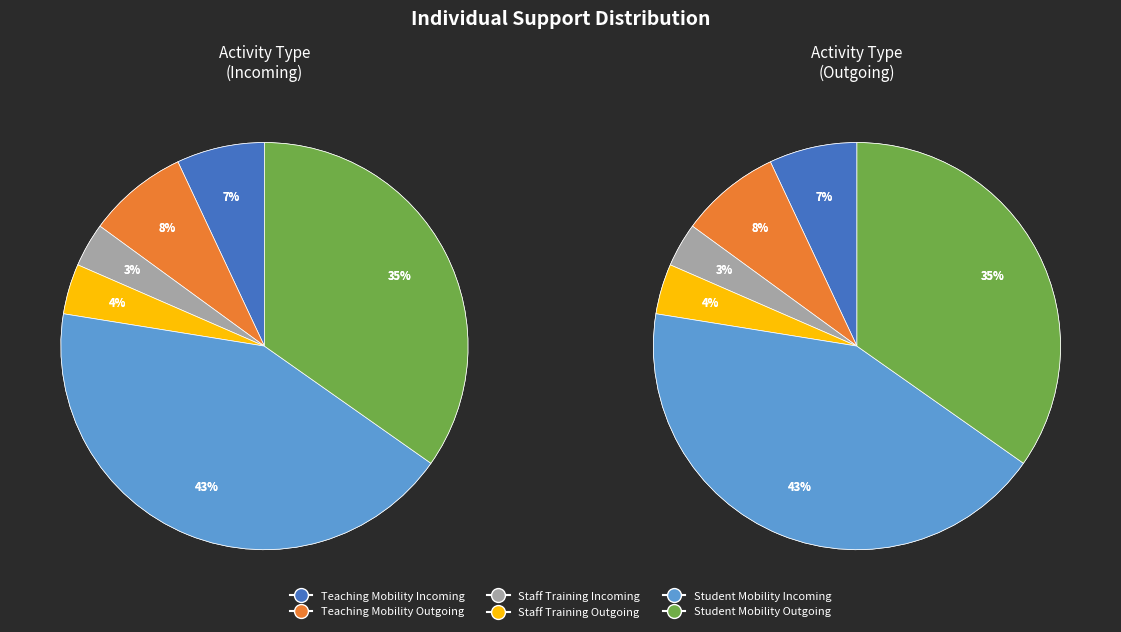

Is it true that Staff Training Outgoing is 4% of the pie?

True